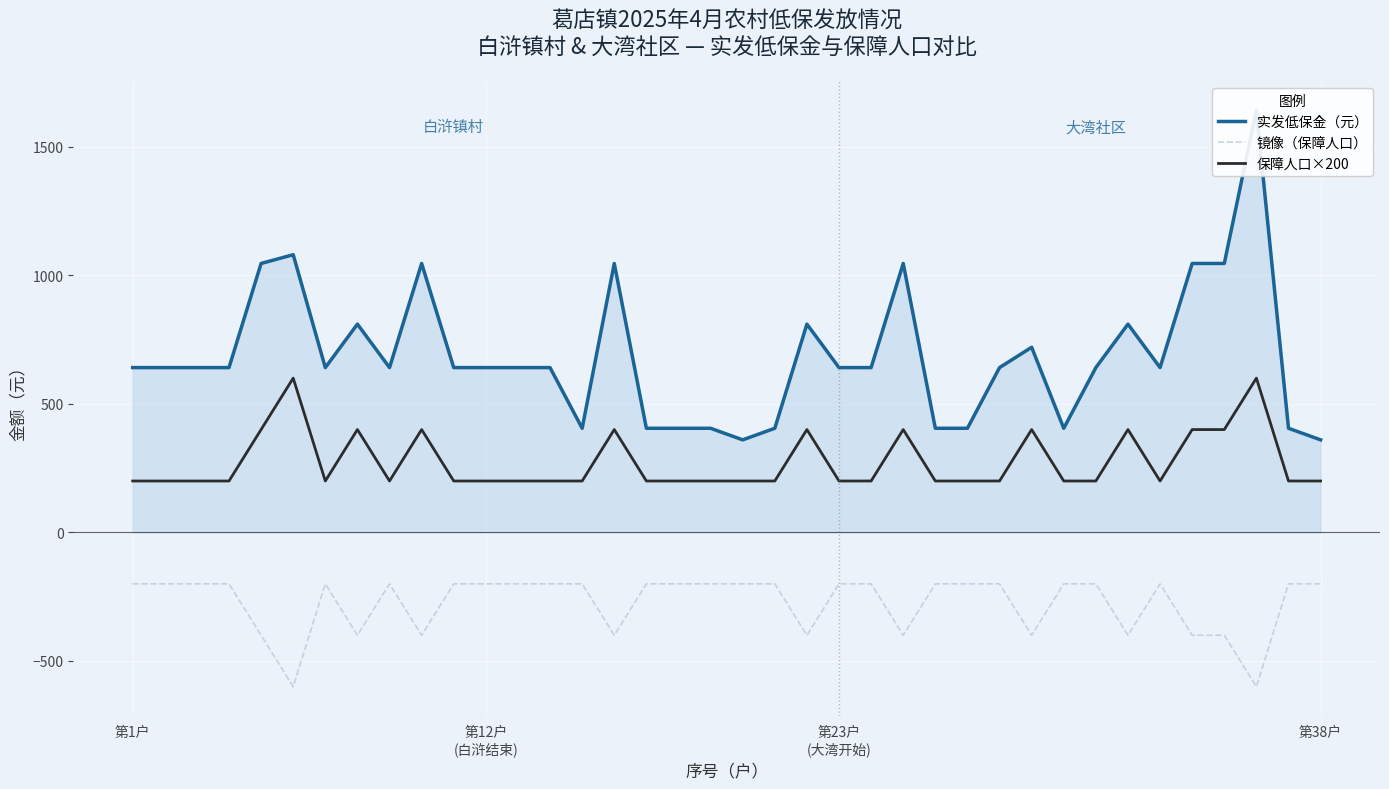

Is the value of 保障人口×200 at 34 greater than the value of 镜像（保障人口） at 20?

Yes